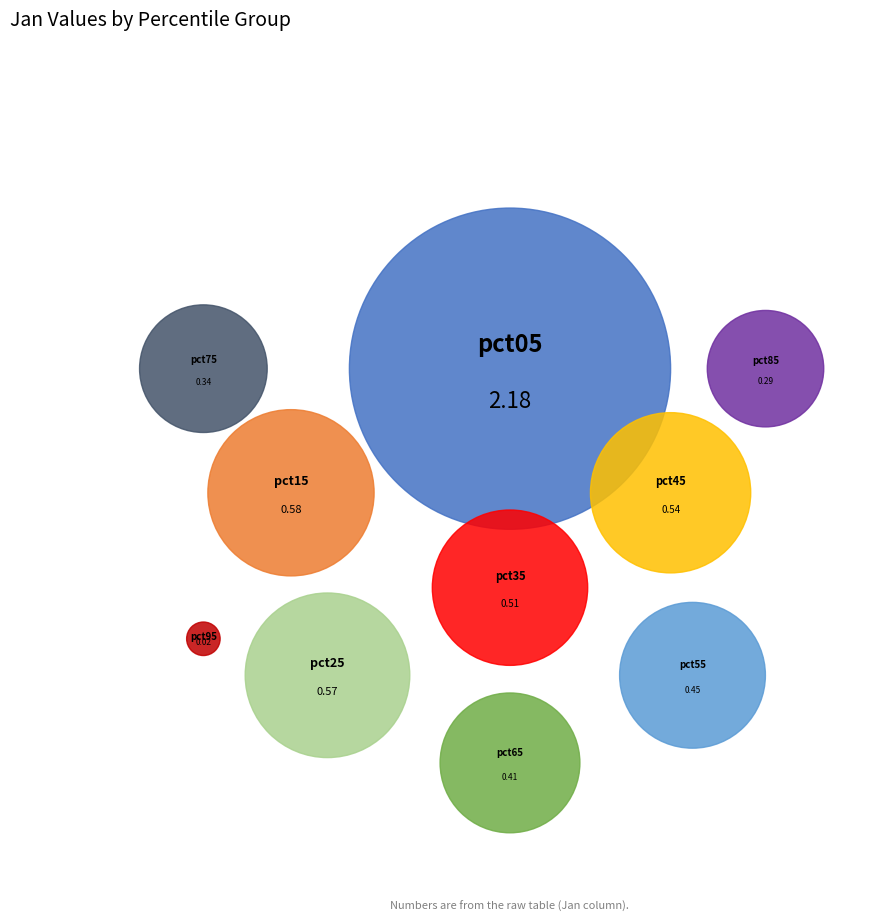

Which has a higher value, pct75 or pct45?

pct45